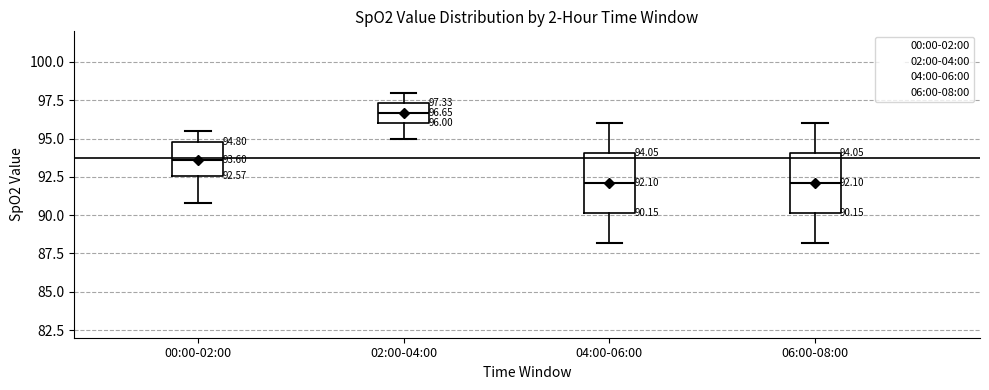

Which box's median line is the highest?

02:00-04:00